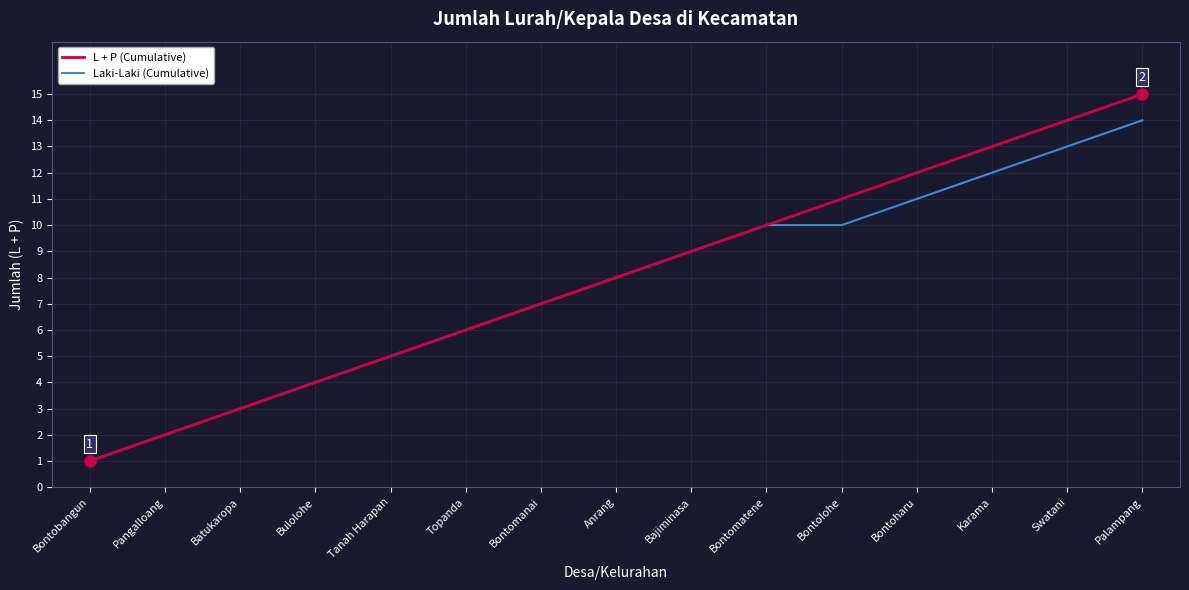

Between Tanah Harapan and Bontolohe, which series saw the biggest shift?

L + P (Cumulative)